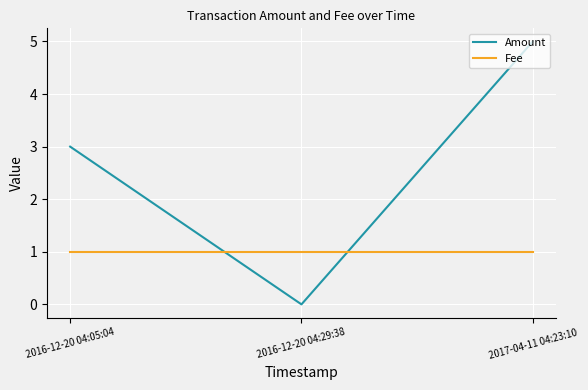

What position from the left is 2017-04-11 04:23:10?

3